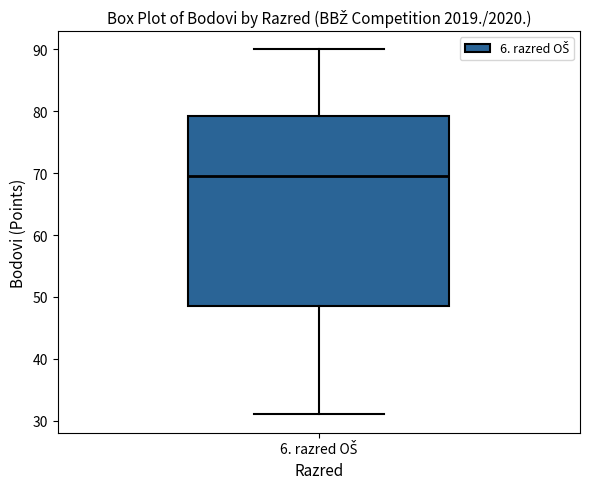

Where is the upper edge of the box for 6. razred OŠ on the y-axis? The values are not printed on the chart, so give them approximately, as read against the axis.

79